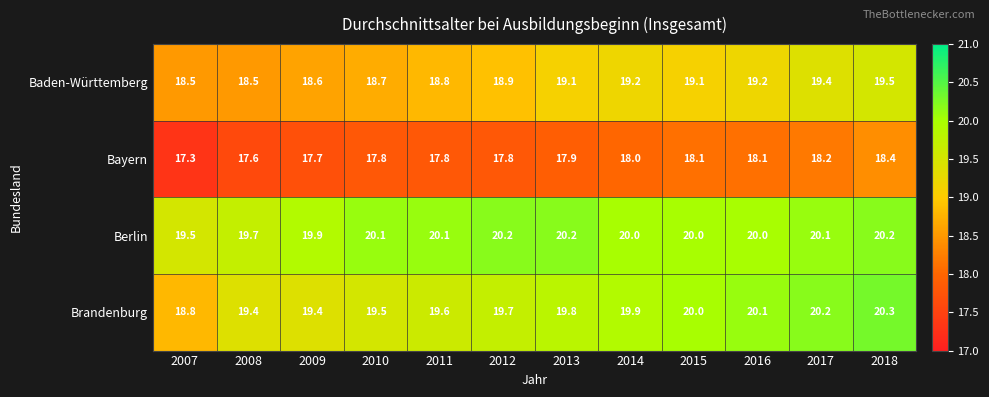

The Brandenburg series shows 35.1 at 2016. True or false?

False